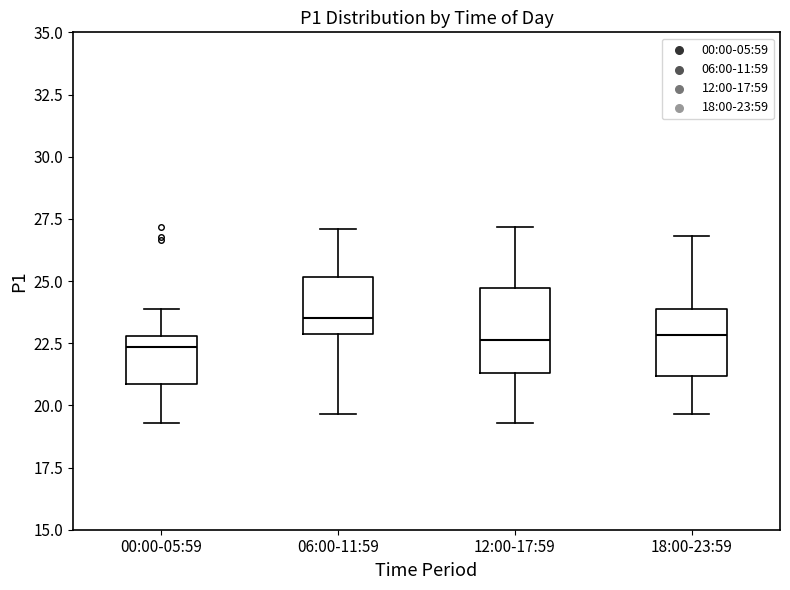

Reading left to right, transcribe this box plot: for each box, give where its median line is, the range the box spans, and where its two whiskers end, as read against the y-axis. The values are not printed on the chart, so give them approximately, as read against the axis.

00:00-05:59: median 22.5, box 21.0 to 23.0, whiskers 19.5 to 24.0
06:00-11:59: median 23.5, box 23.0 to 25.0, whiskers 19.5 to 27.0
12:00-17:59: median 22.5, box 21.5 to 24.5, whiskers 19.5 to 27.0
18:00-23:59: median 23.0, box 21.0 to 24.0, whiskers 19.5 to 27.0